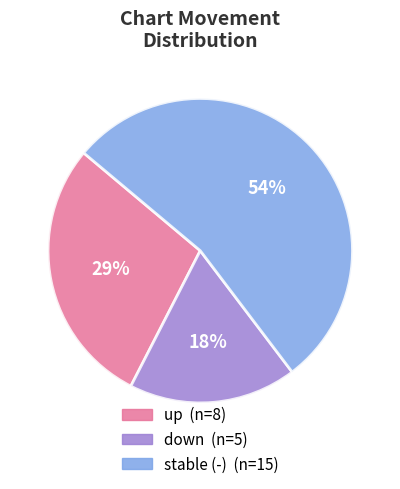

Does any single category account for the majority?

Yes